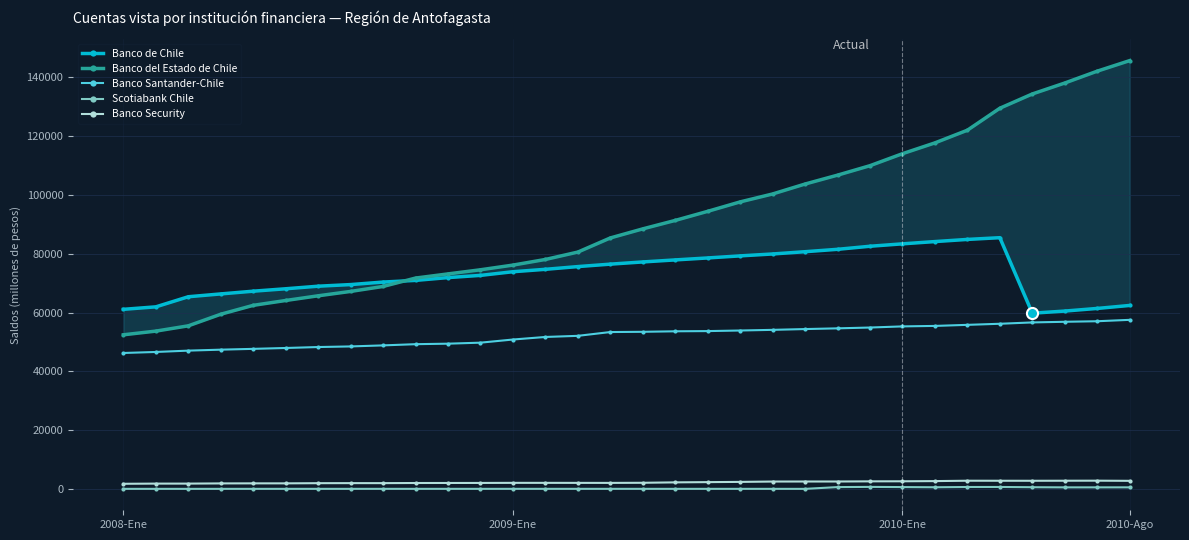

Is the value of Banco Security at 13 greater than the value of Scotiabank Chile at 27?

Yes